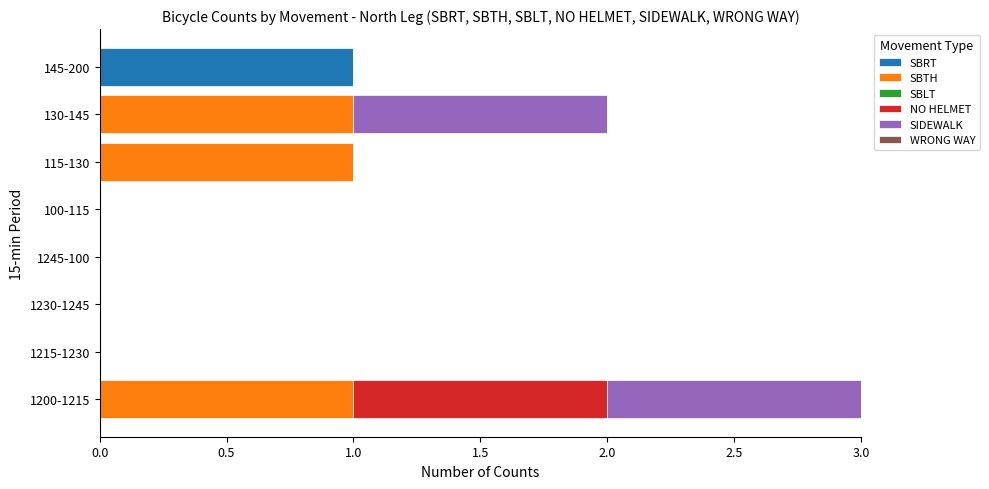

At which category is the sum across all series the highest?

1200-1215